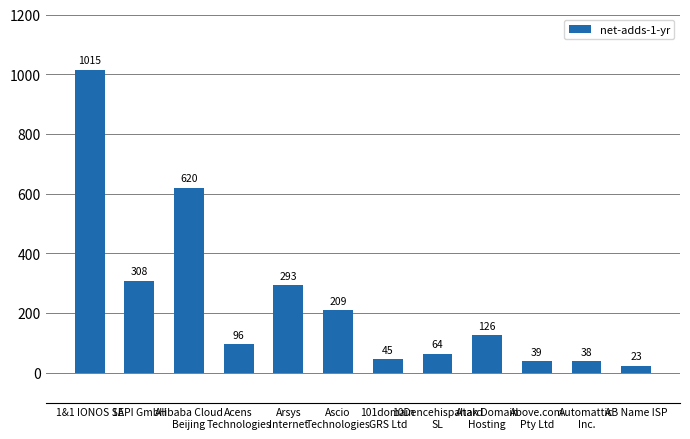

Is it true that the value at Arsys
Internet is 495?

False